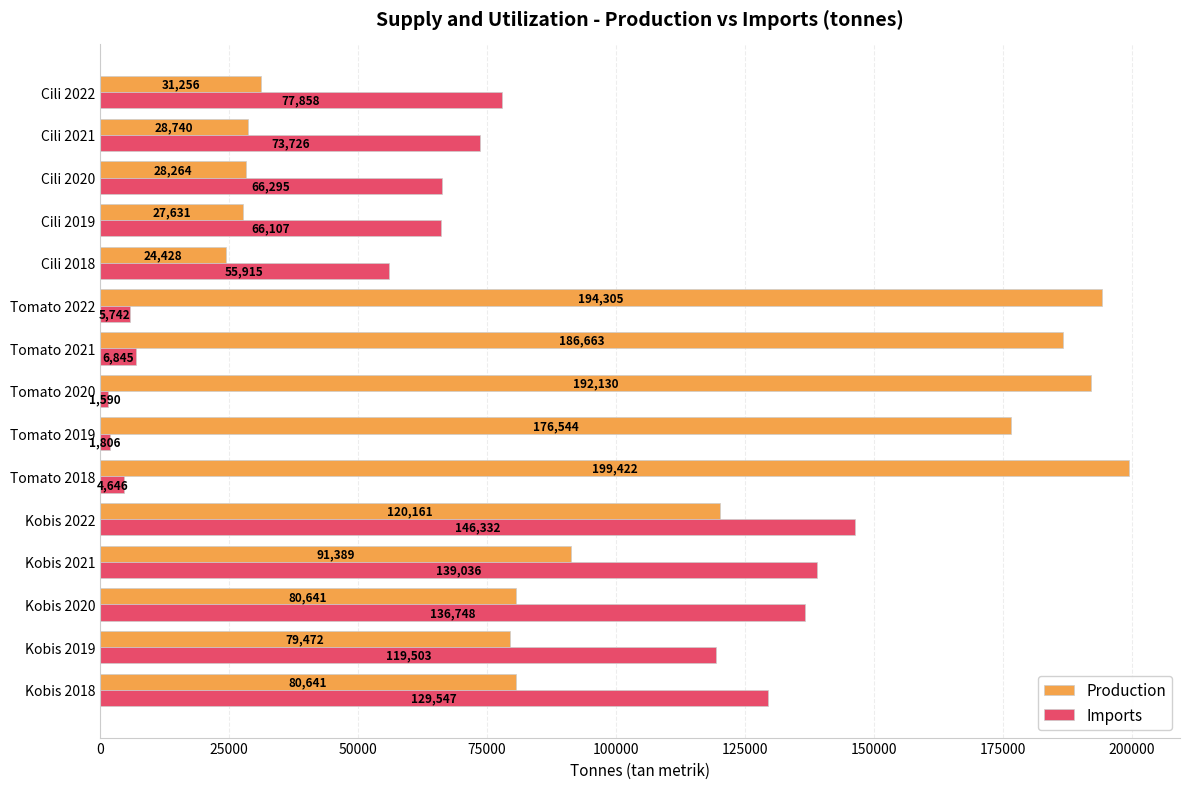

Which series has the largest total across all categories?

Production